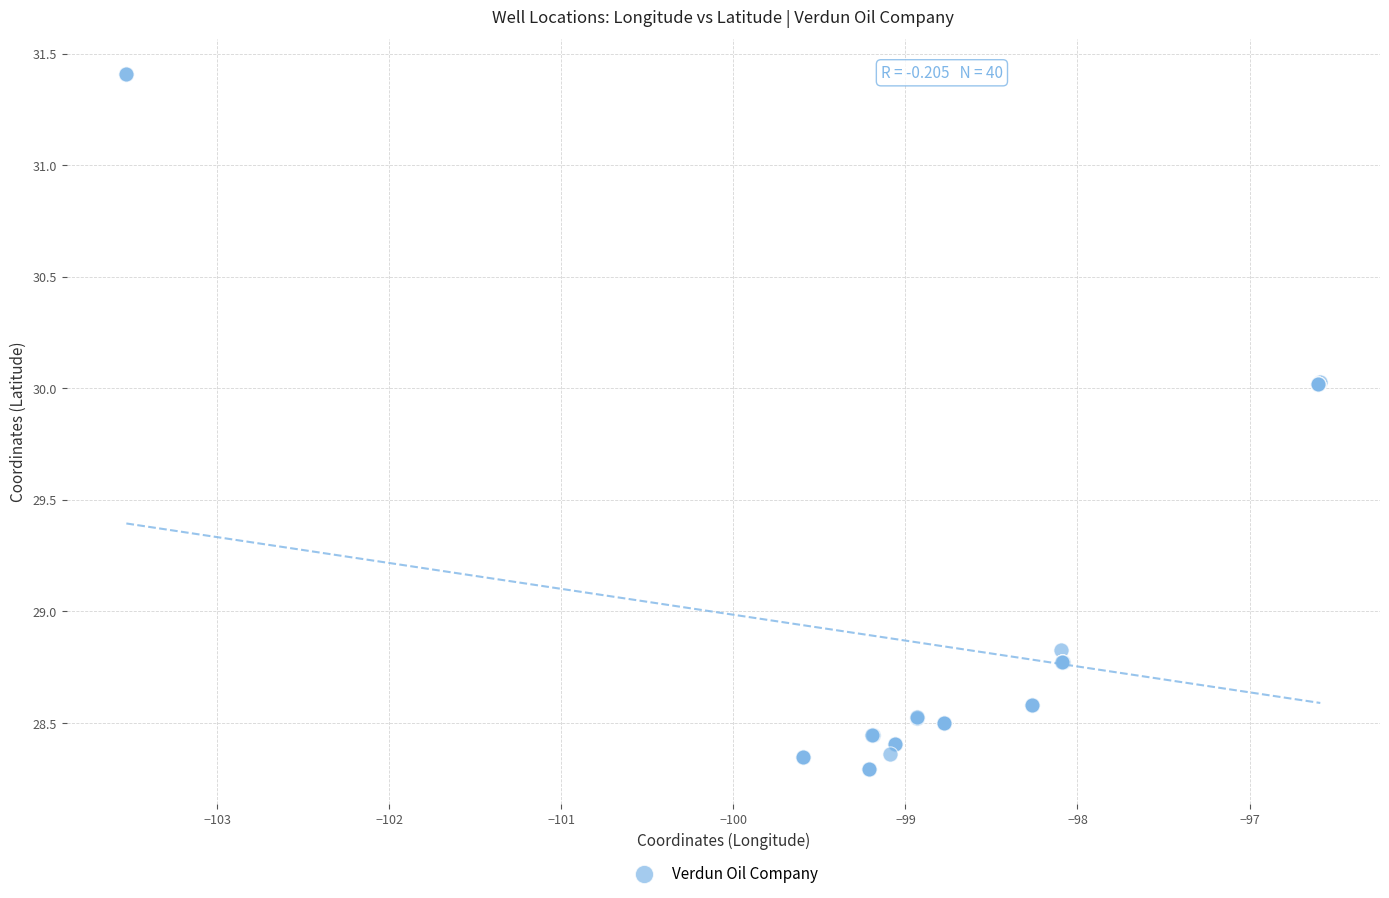

What Y value in the scatter plot is closest to 29?

28.8